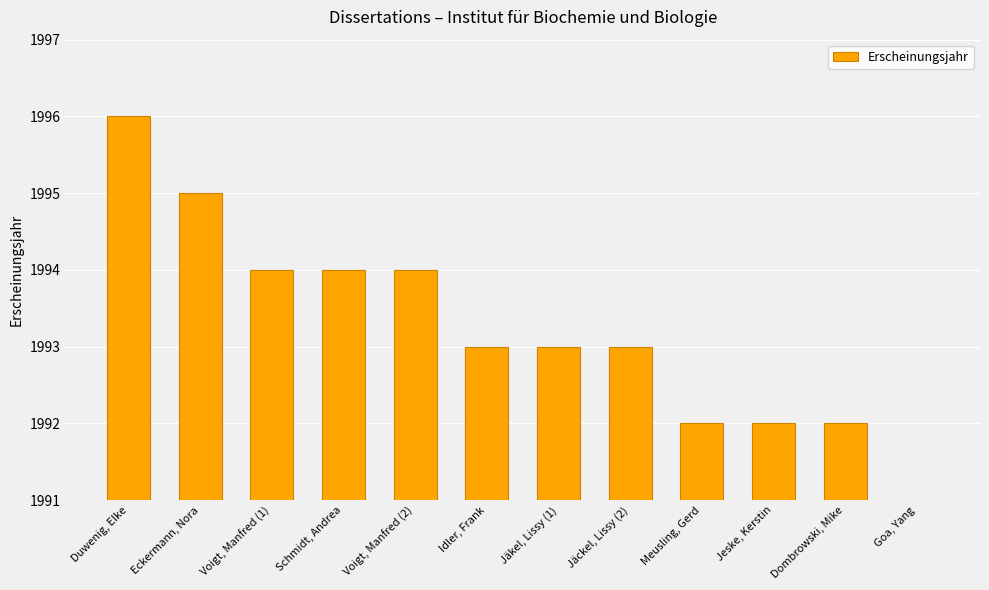

True or false: the data shows 1994 at Voigt, Manfred (1).

True